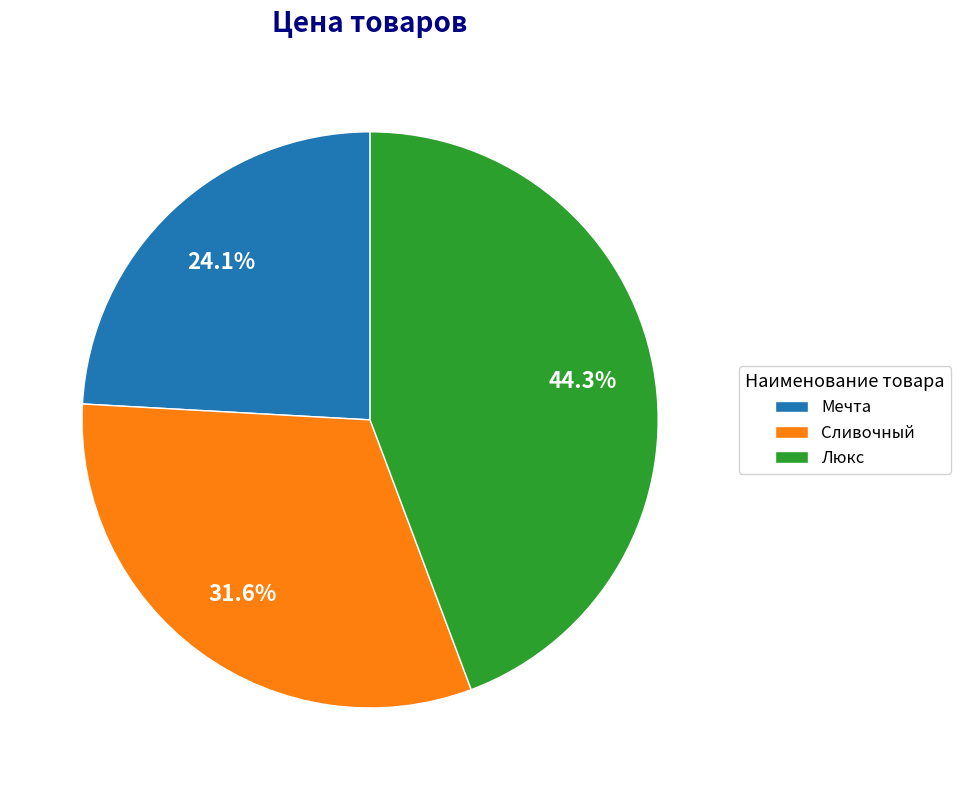

To the nearest percent, what percentage of the pie is Сливочный?

32%